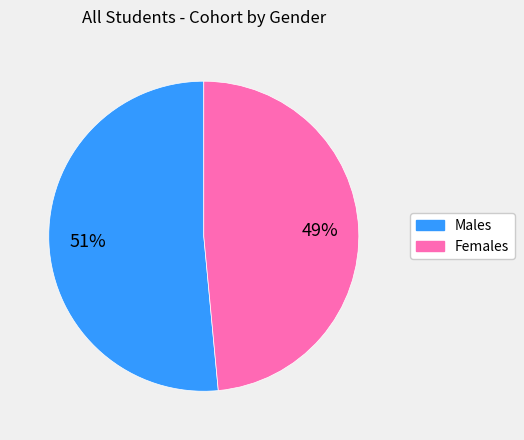

To the nearest percent, what is the average slice percentage?

50%